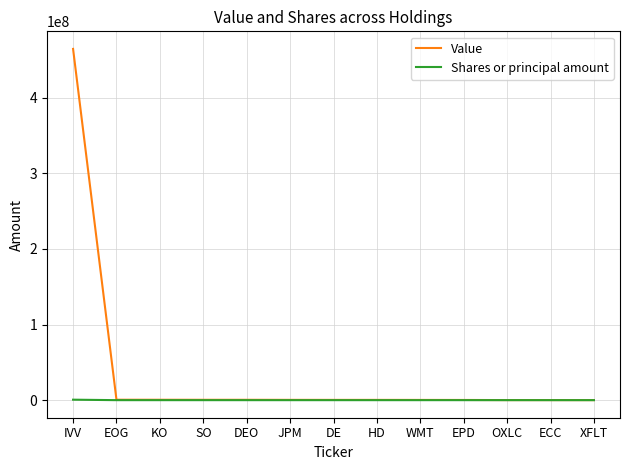

Which series has the largest range (max minus min)?

Value